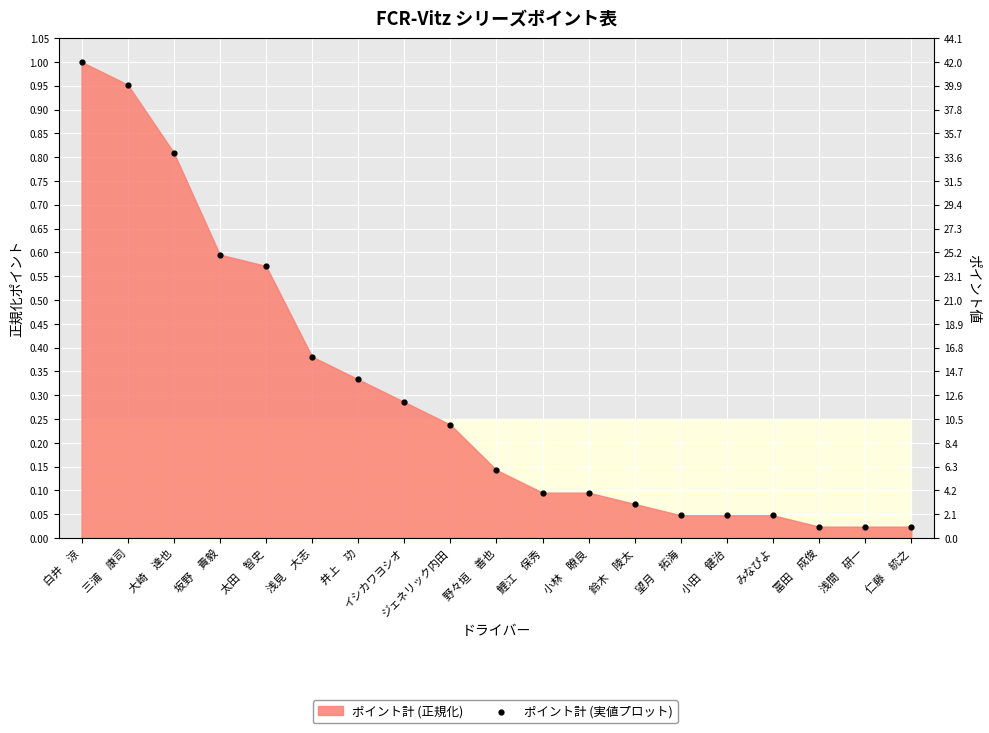

What is the change in value from 白井　涼 to 小林　瞭良?

-0.9